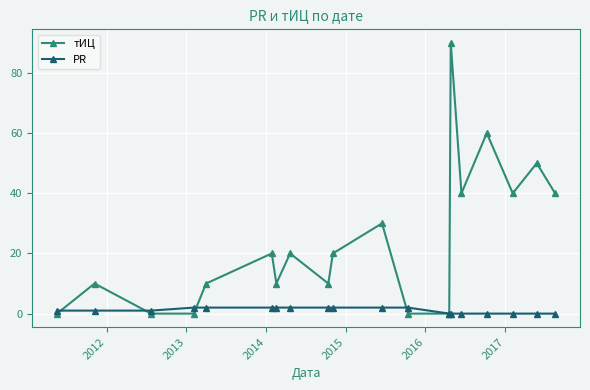

What is the greatest value displayed?

90